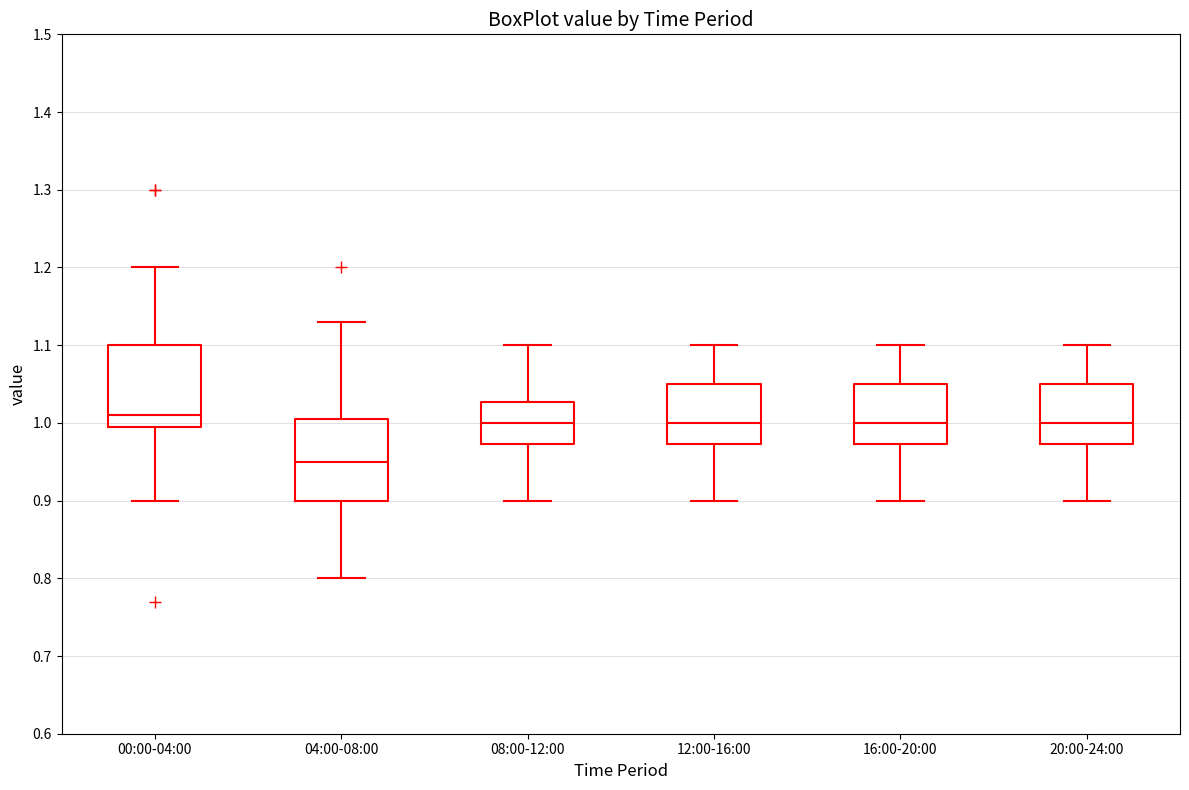

Reading left to right, transcribe this box plot: for each box, give where its median line is, the range the box spans, and where its two whiskers end, as read against the y-axis. The values are not printed on the chart, so give them approximately, as read against the axis.

00:00-04:00: median 1.01, box 1.00 to 1.10, whiskers 0.90 to 1.20
04:00-08:00: median 0.95, box 0.90 to 1.01, whiskers 0.80 to 1.13
08:00-12:00: median 1.00, box 0.97 to 1.03, whiskers 0.90 to 1.10
12:00-16:00: median 1.00, box 0.97 to 1.05, whiskers 0.90 to 1.10
16:00-20:00: median 1.00, box 0.97 to 1.05, whiskers 0.90 to 1.10
20:00-24:00: median 1.00, box 0.97 to 1.05, whiskers 0.90 to 1.10